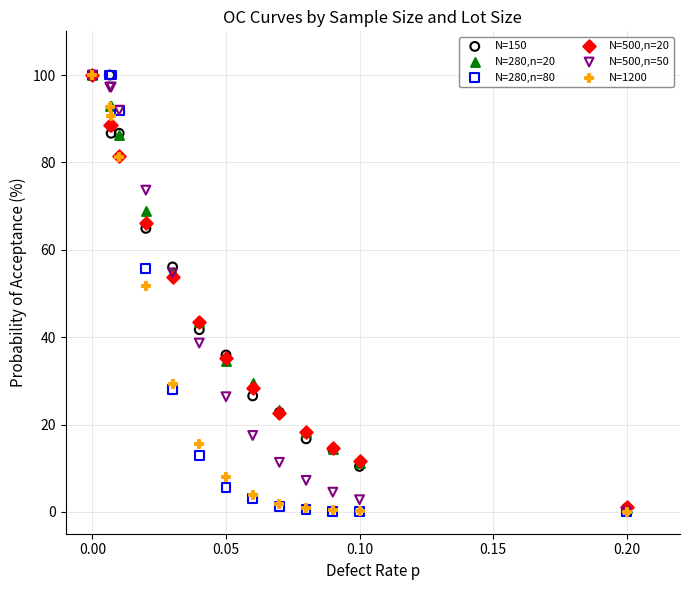

Across all series, what Y value is closest to 50?

51.6